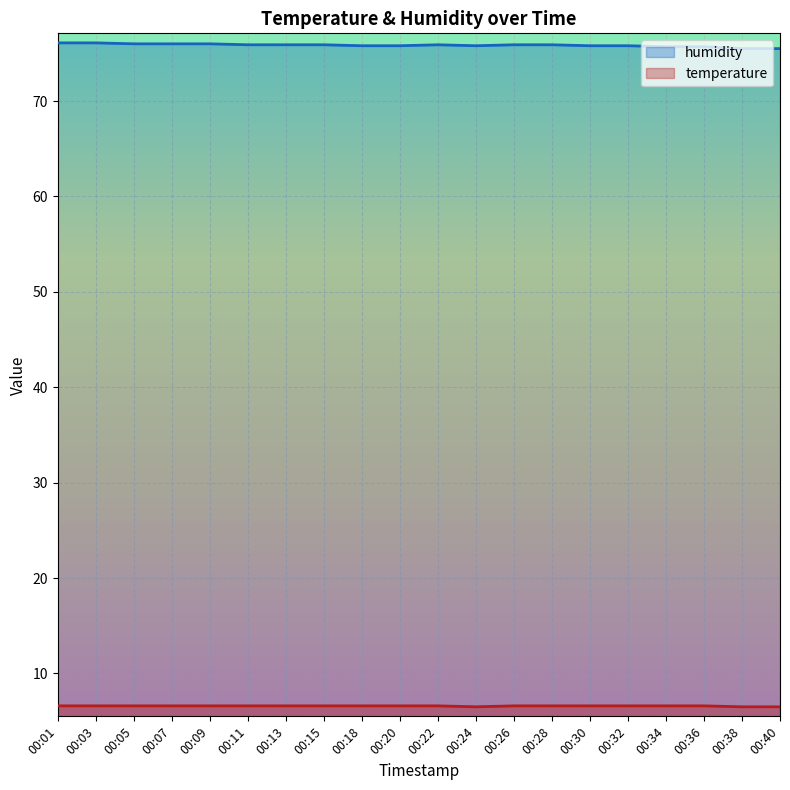

Which category has the highest value in the humidity series?

00:01